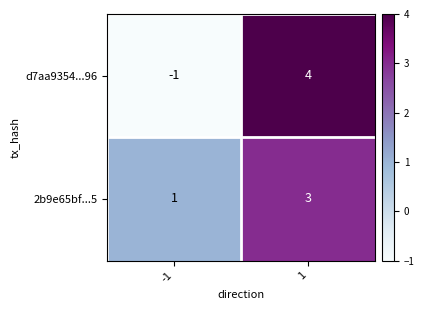

What is the difference between the maximum and minimum values in the d7aa9354...96 series?

5